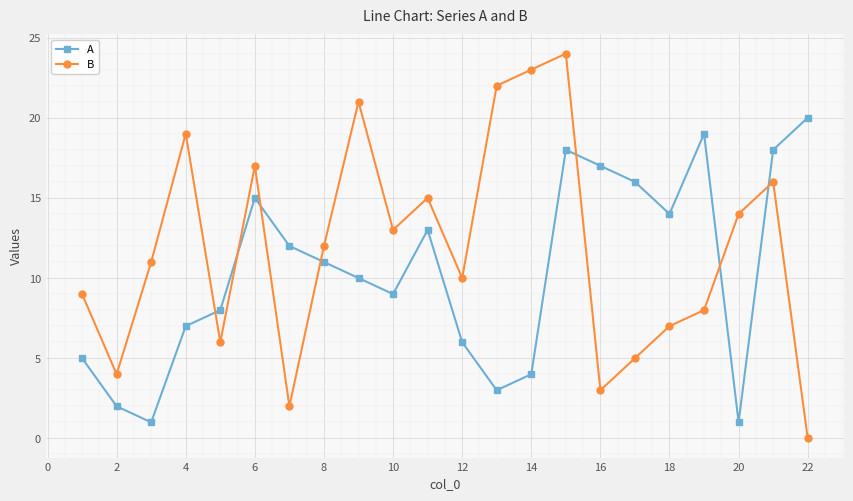

How many positive values does the B series have?

21